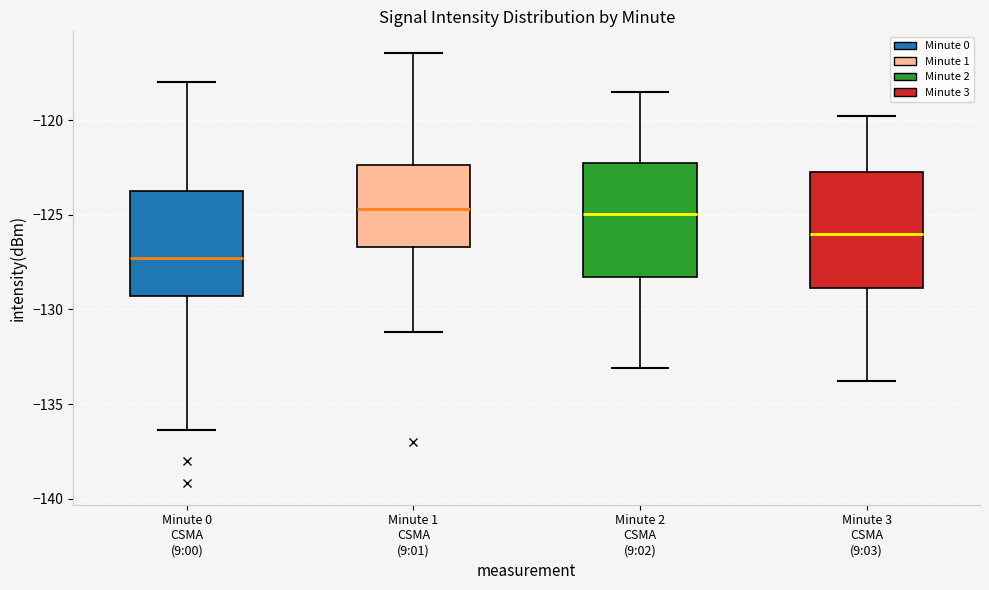

Which box has the lowest median line?

Minute 0 CSMA (9:00)